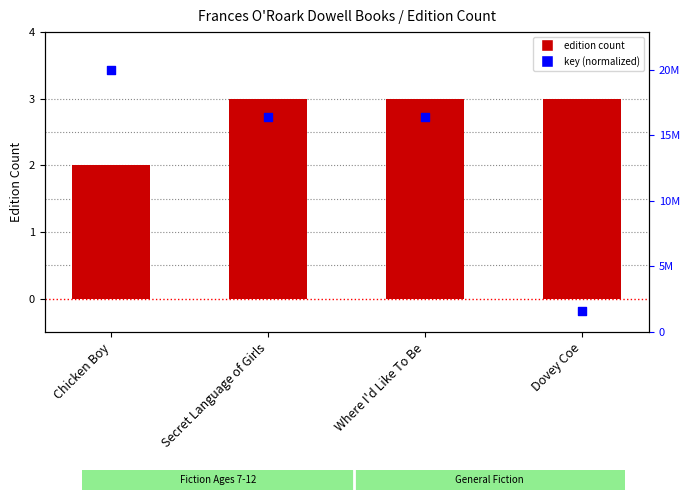

Which series has the widest spread of Y values?

Key (normalized)